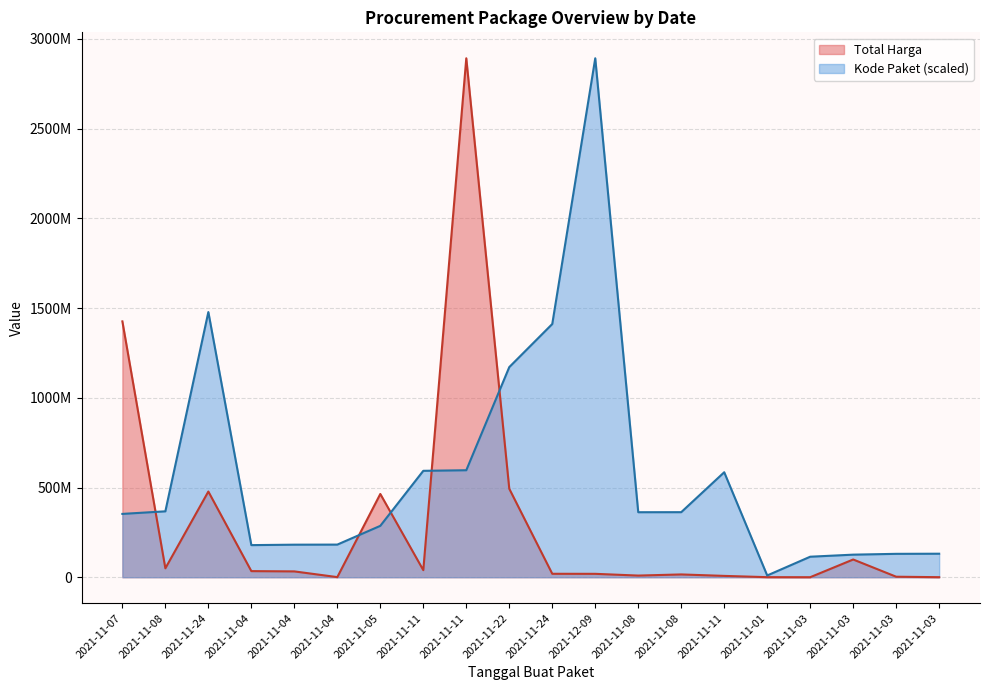

What is the label of the 1st point from the left?

2021-11-07